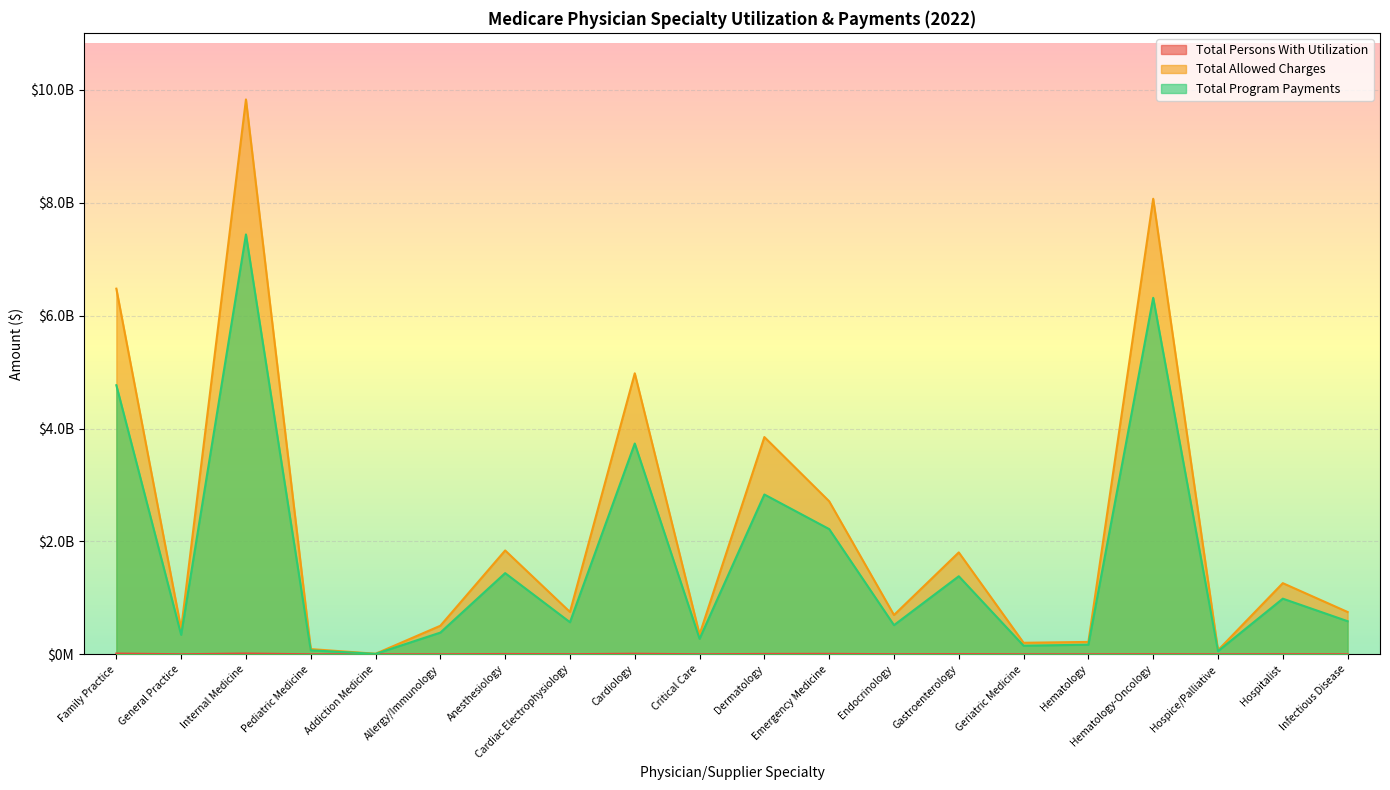

Reading left to right, transcribe all the data shown in this chart.

Total Persons With Utilization: 13270961	831455	13731752	249728	19227	482815	5454789	2021612	10163719	661612	6538393	8303004	1808733	4241959	443222	152970	2246080	179549	2273001	976753
Total Allowed Charges: 6477789376	449725728	9830279208	92264056	9738062	505663167	1839576417	749982815	4978198082	351331230	3848643843	2710876565	695835280	1805010204	203842029	219084881	8070461756	71967631	1260220252	749418742
Total Program Payments: 4766798029	344749275	7437898616	70896719	7463957	384395888	1437930989	568083015	3734032629	274301063	2831009723	2218176139	516452091	1382468611	152141237	170472411	6315560659	55960701	985380211	586290974